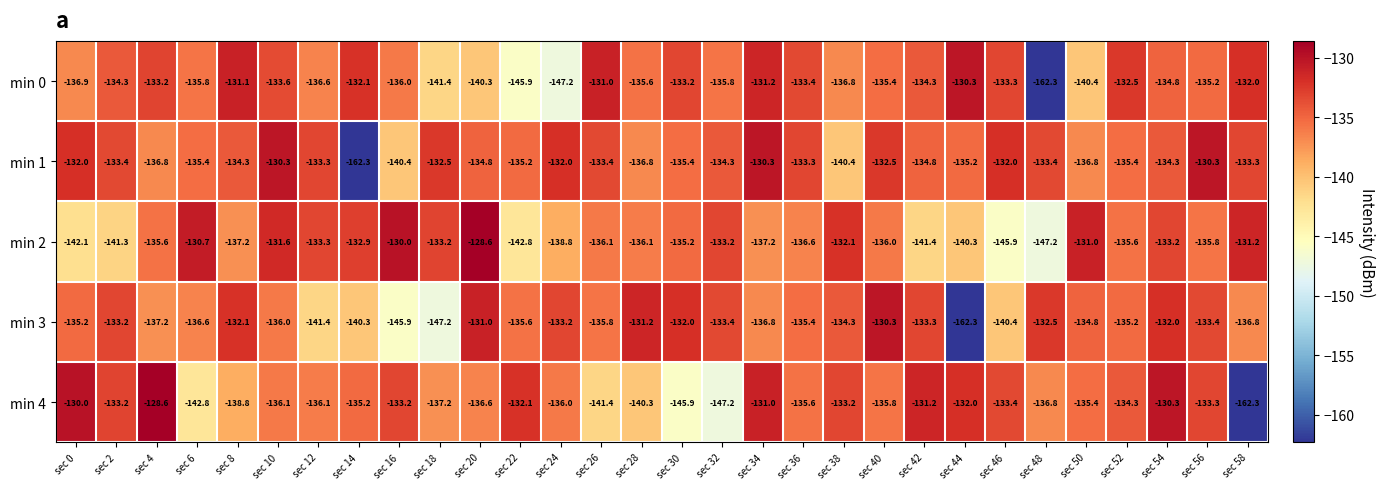

What is the difference between the min 1 values at sec 22 and sec 50?

1.6